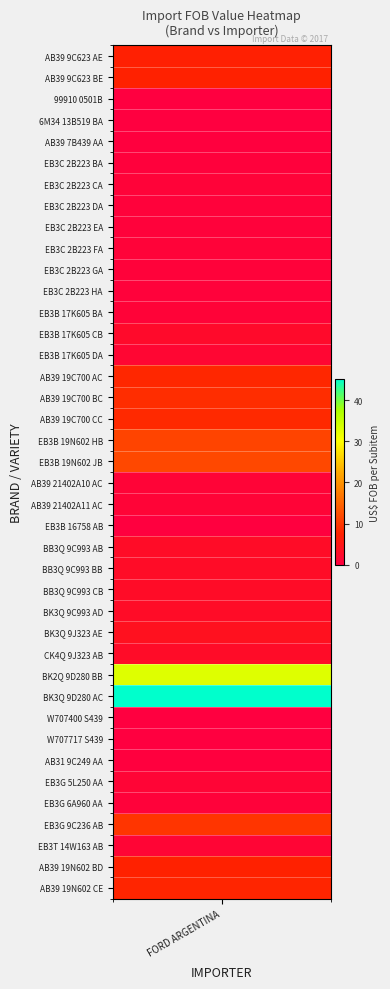

Reading left to right, extract all data points from this chart.

0=7.3	1=7.4	2=0.0	3=0.0	4=0.2	5=0.4	6=0.8	7=0.6	8=0.6	9=0.7	10=0.6	11=0.6	12=1.0	13=2.4	14=1.5	15=8.2	16=8.7	17=8.4	18=11.3	19=11.7	20=1.0	21=1.0	22=0.2	23=2.9	24=2.9	25=2.8	26=2.9	27=3.8	28=2.7	29=32.8	30=45.1	31=0.0	32=0.1	33=0.2	34=1.1	35=0.7	36=9.7	37=1.3	38=7.6	39=8.0